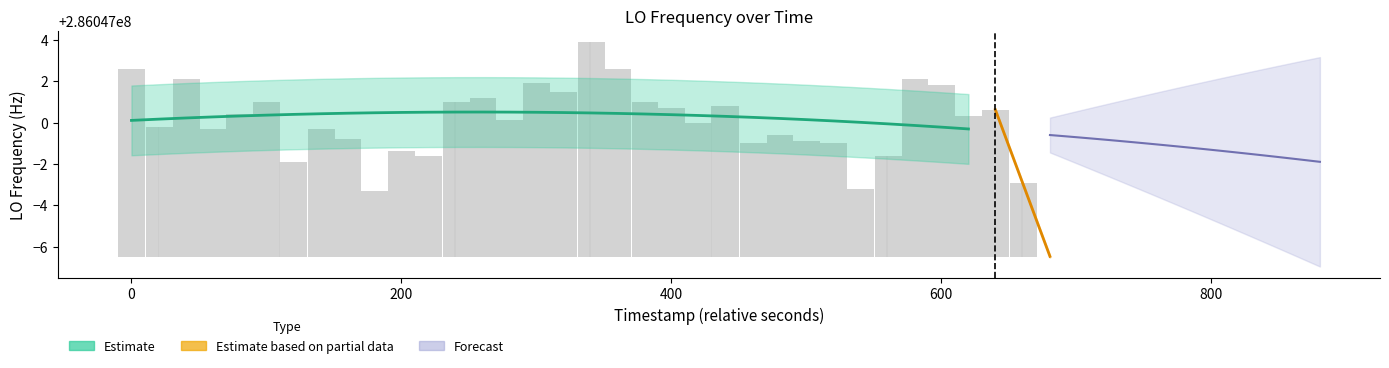

How many positive values are there?

39